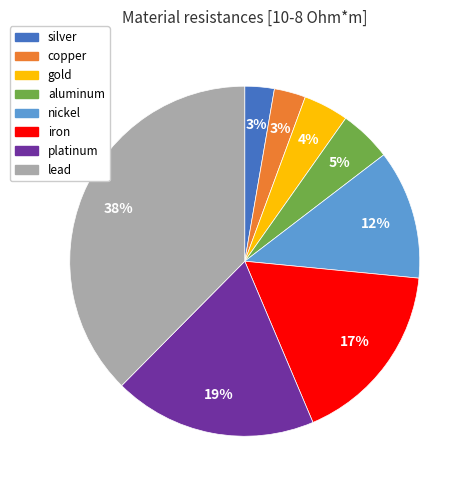

True or false: lead accounts for 38% of the total.

True